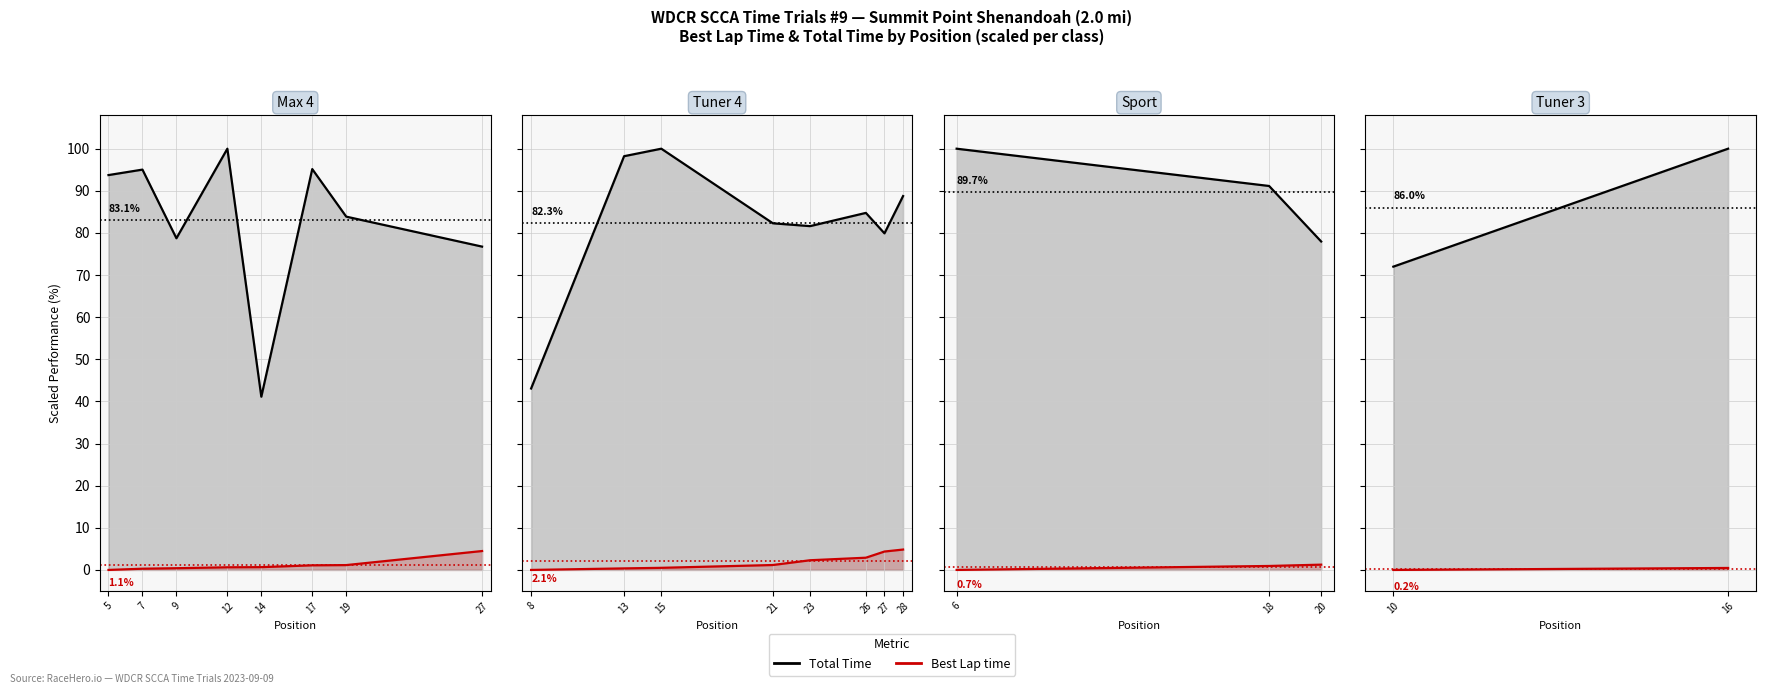

How many Best Lap time values are between 0 and 1?

2